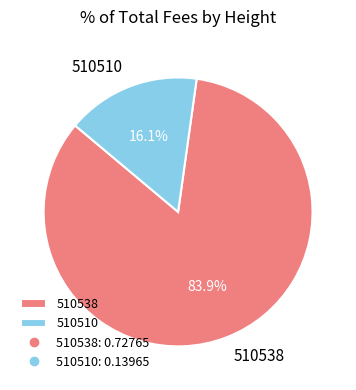

Which category accounts for the majority?

510538